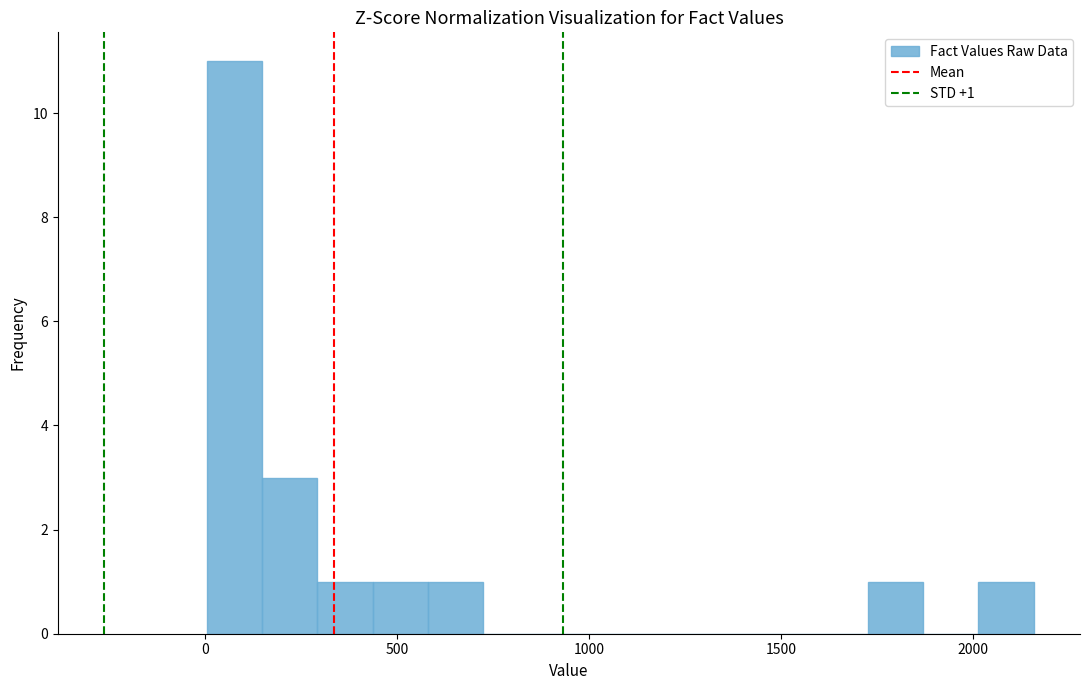

Read against the x-axis, roughly where is the centre of the tallest bar?

100